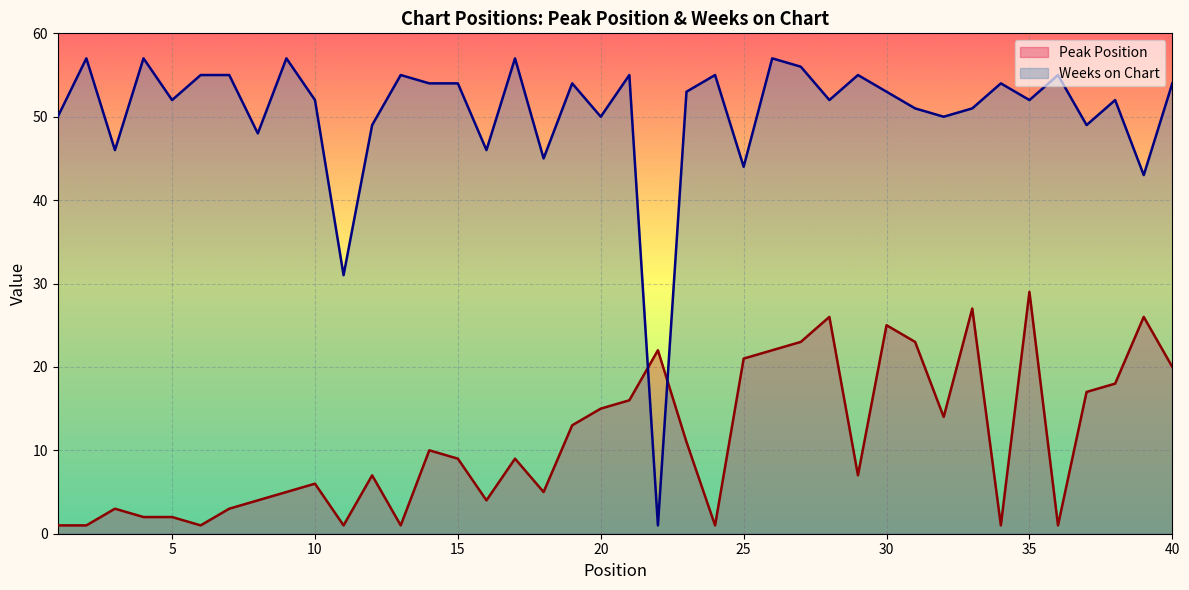

What is the average value of the Peak Position series?

11